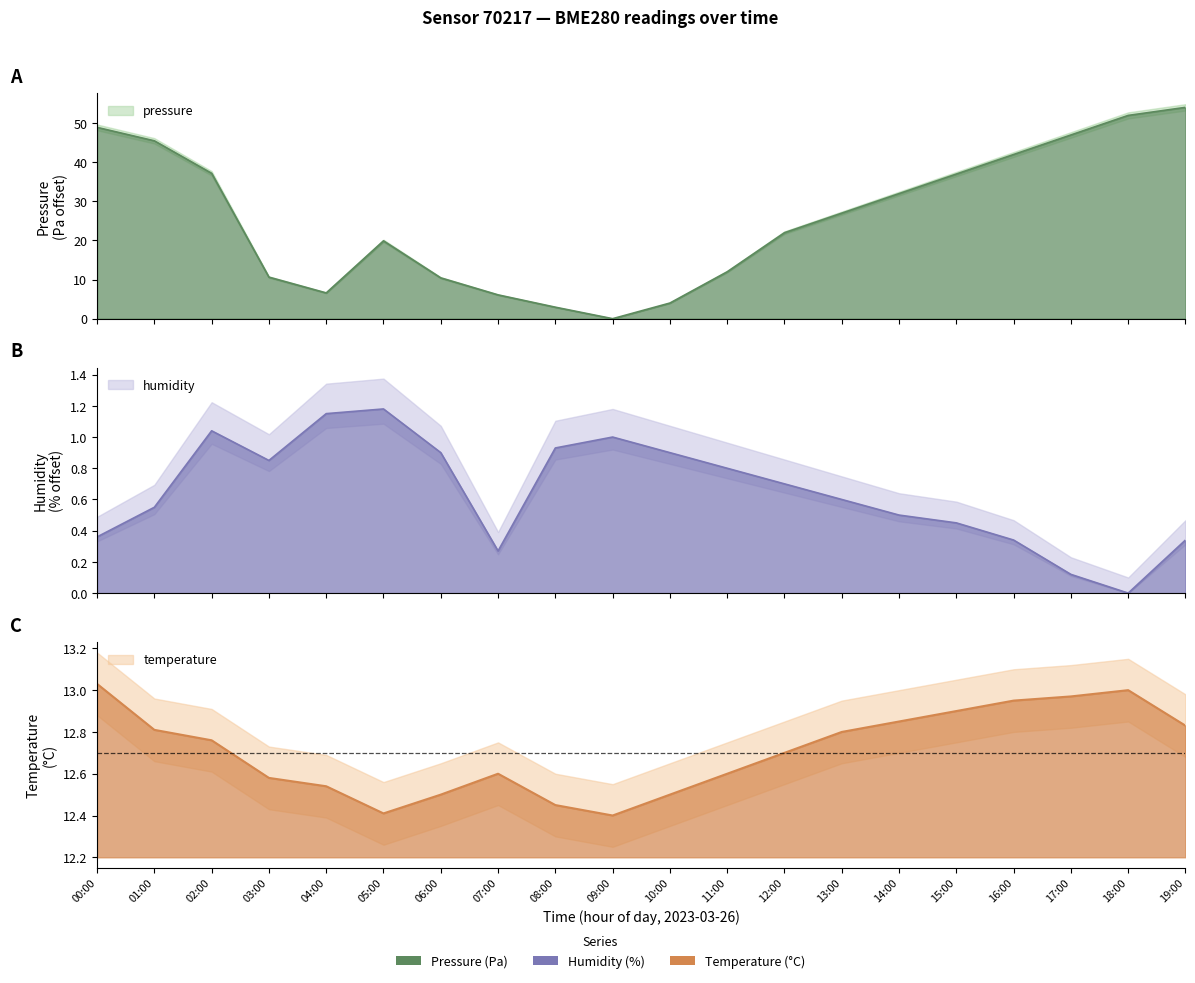

Where is humidity nearest to the value 0?

18:00